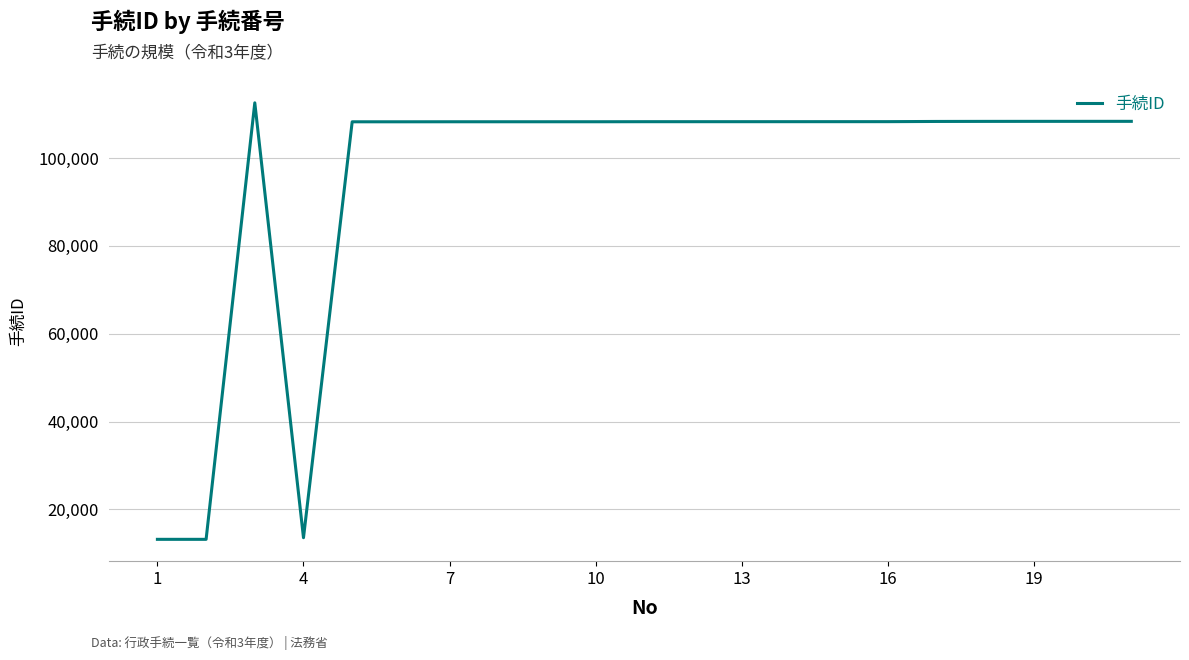

What is the difference between the maximum and minimum values?

99421